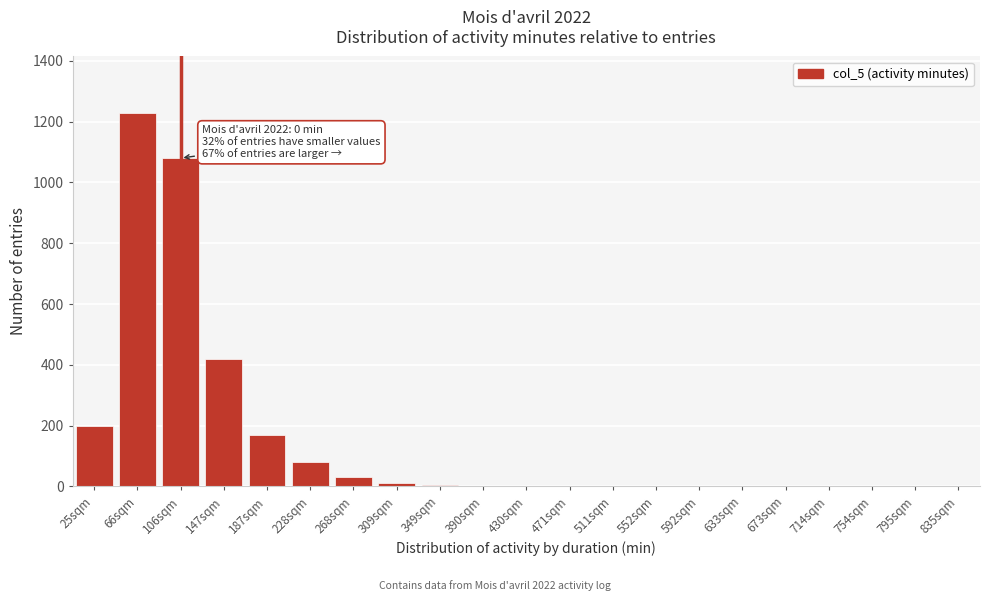

What is the sum of all values?

3233